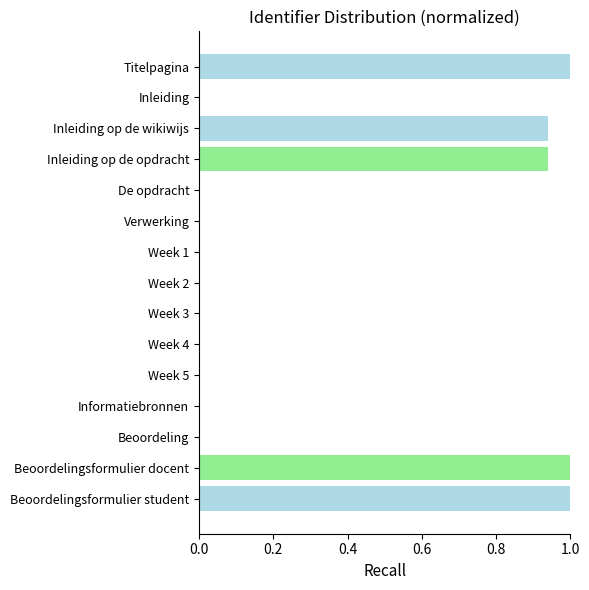

What is the maximum value shown in the chart?

1.0